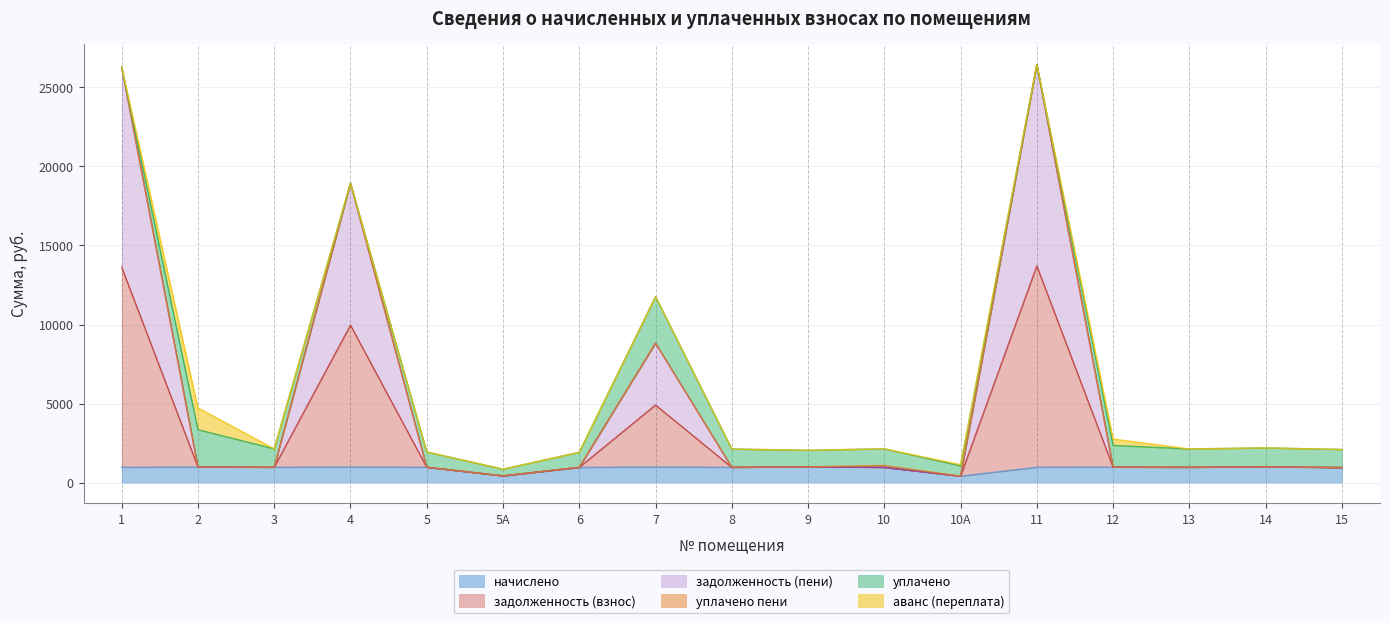

At which category does the chart reach its peak across all series?

11